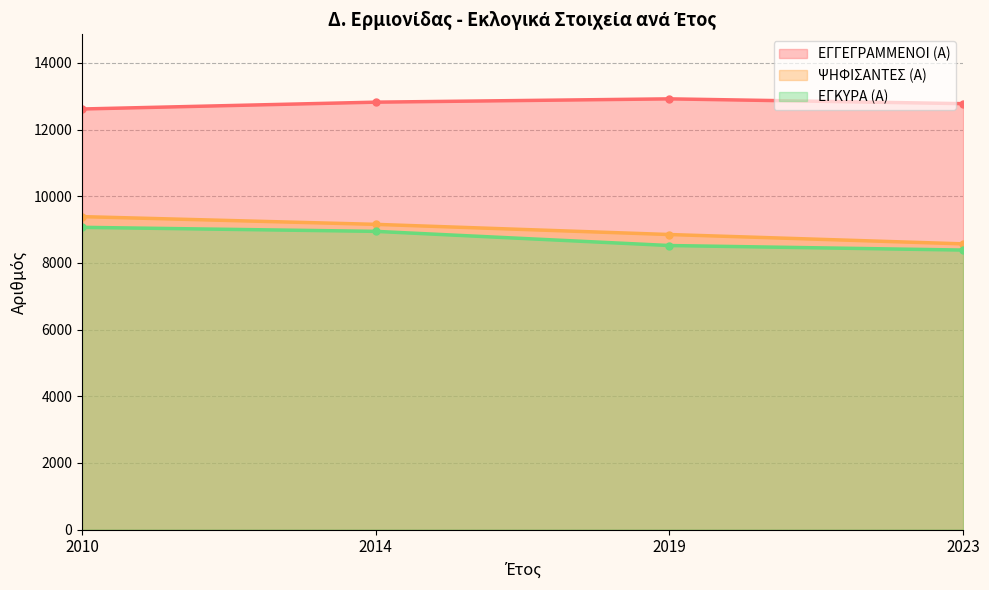

How many data points in ΕΓΓΕΓΡΑΜΜΕΝΟΙ (Α) are less than 12821?

2